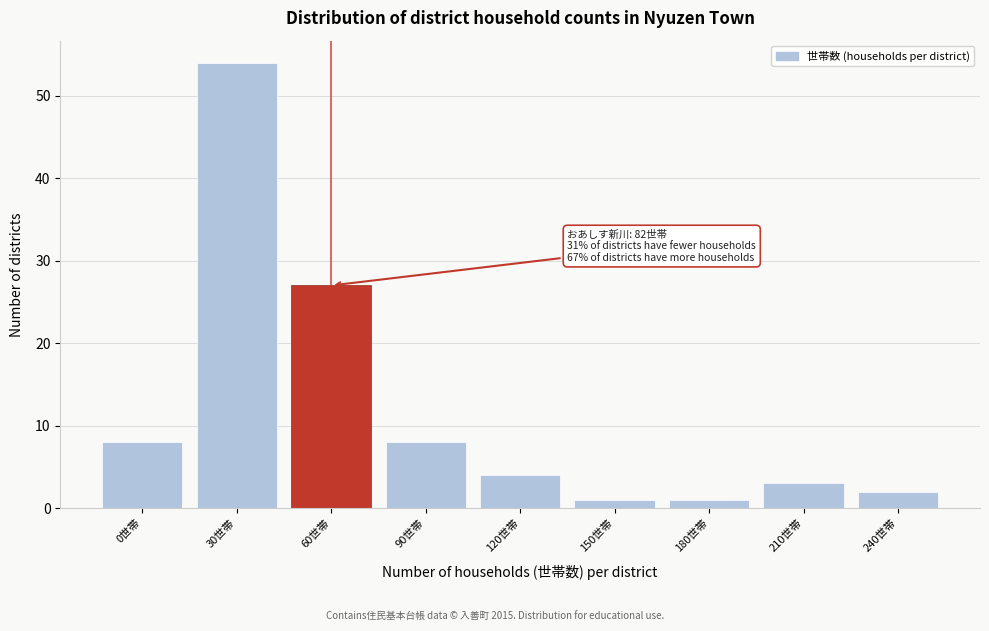

Reading left to right, what are all the values shown in this chart?

0世帯=8	30世帯=54	60世帯=27	90世帯=8	120世帯=4	150世帯=1	180世帯=1	210世帯=3	240世帯=2